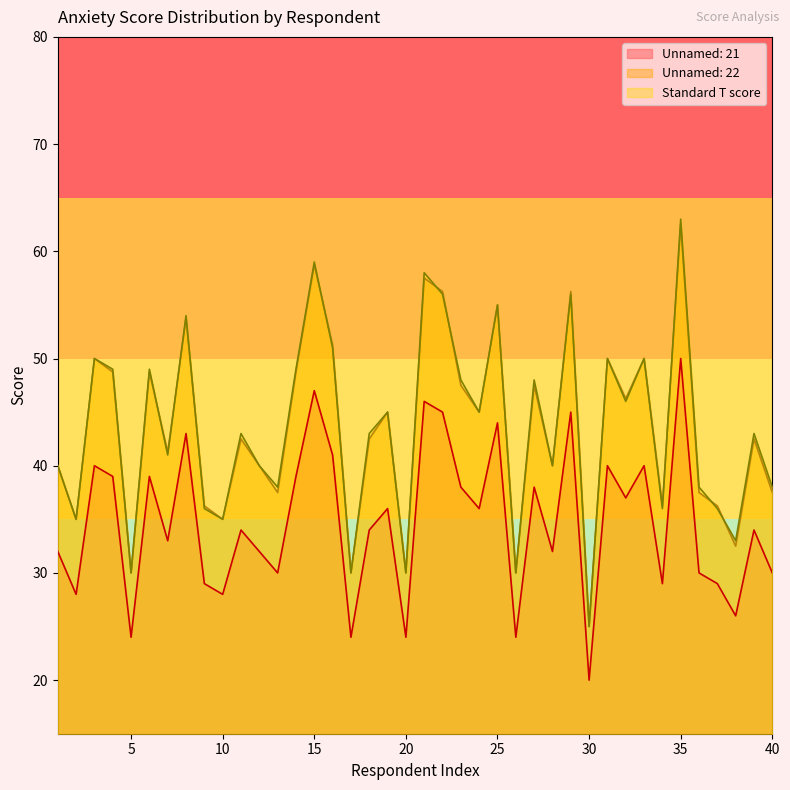

Which category has the lowest value across all series?

30